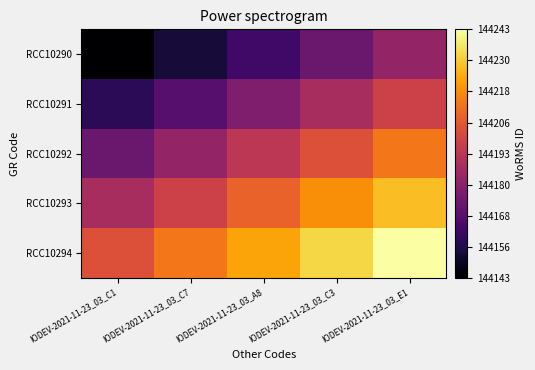

Reading right to left, extract all data points from this chart.

RCC10290: IODEV-2021-11-23_03_E1=144183	IODEV-2021-11-23_03_C3=144173	IODEV-2021-11-23_03_A8=144163	IODEV-2021-11-23_03_C7=144153	IODEV-2021-11-23_03_C1=144143
RCC10291: IODEV-2021-11-23_03_E1=144198	IODEV-2021-11-23_03_C3=144188	IODEV-2021-11-23_03_A8=144178	IODEV-2021-11-23_03_C7=144168	IODEV-2021-11-23_03_C1=144158
RCC10292: IODEV-2021-11-23_03_E1=144213	IODEV-2021-11-23_03_C3=144203	IODEV-2021-11-23_03_A8=144193	IODEV-2021-11-23_03_C7=144183	IODEV-2021-11-23_03_C1=144173
RCC10293: IODEV-2021-11-23_03_E1=144228	IODEV-2021-11-23_03_C3=144218	IODEV-2021-11-23_03_A8=144208	IODEV-2021-11-23_03_C7=144198	IODEV-2021-11-23_03_C1=144188
RCC10294: IODEV-2021-11-23_03_E1=144243	IODEV-2021-11-23_03_C3=144233	IODEV-2021-11-23_03_A8=144223	IODEV-2021-11-23_03_C7=144213	IODEV-2021-11-23_03_C1=144203